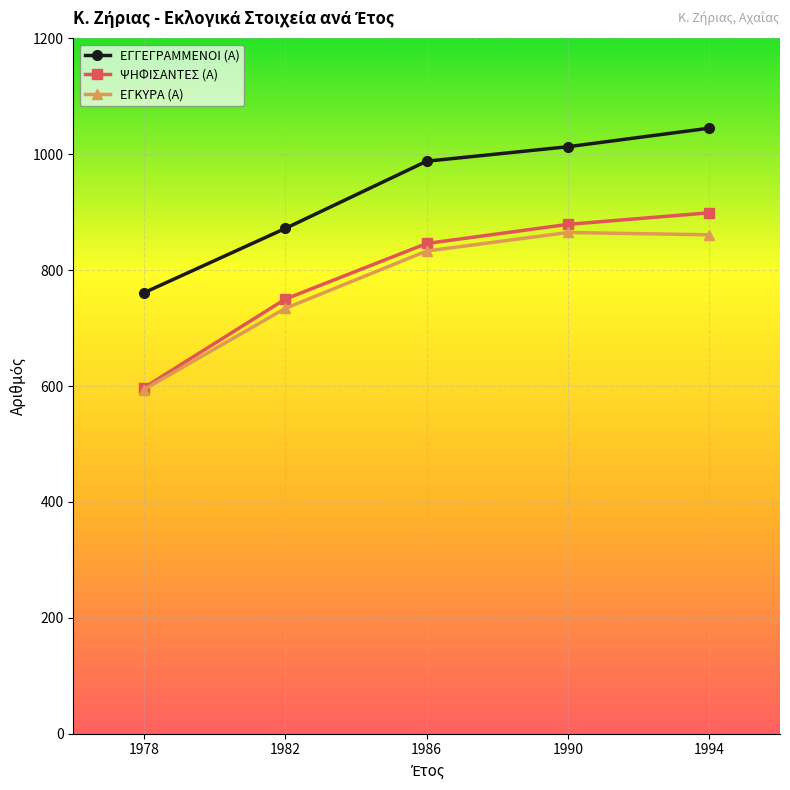

True or false: ΨΗΦΙΣΑΝΤΕΣ (Α) and ΕΓΓΕΓΡΑΜΜΕΝΟΙ (Α) intersect in this chart.

False